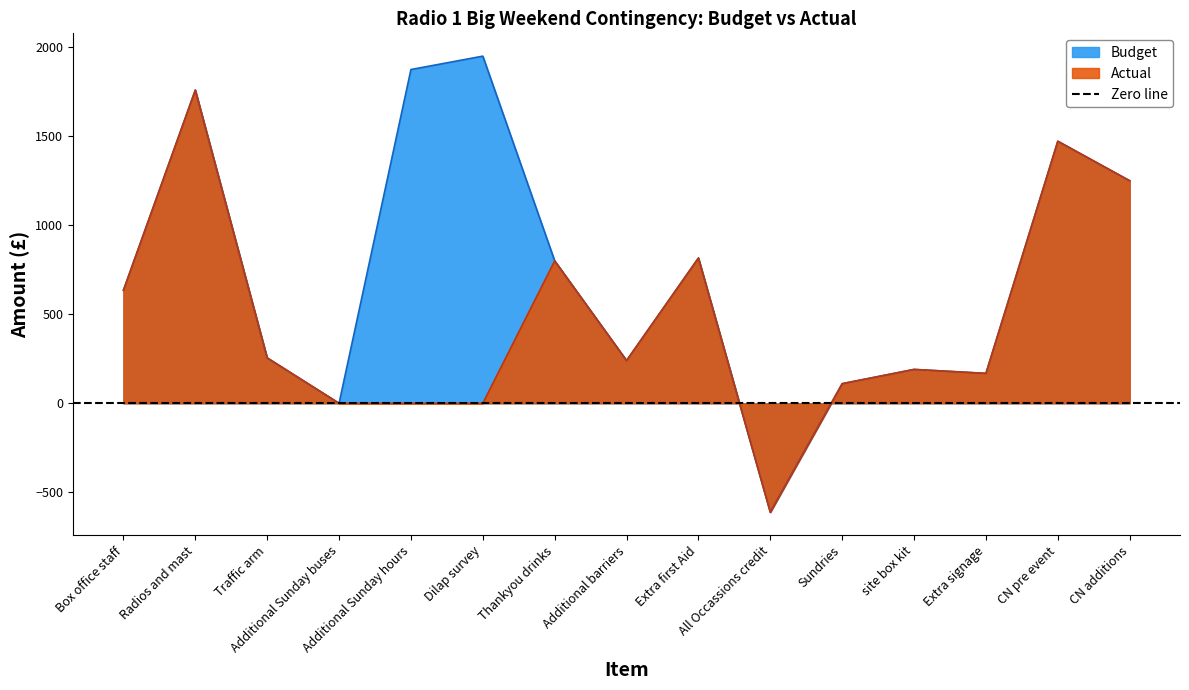

In Actual, how many points are lower than both neighbors (excluding endpoints)?

3